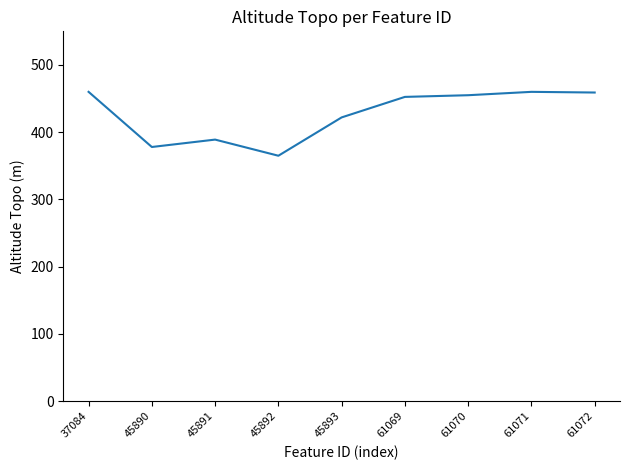

True or false: the data shows 365.0 at 45892.

True